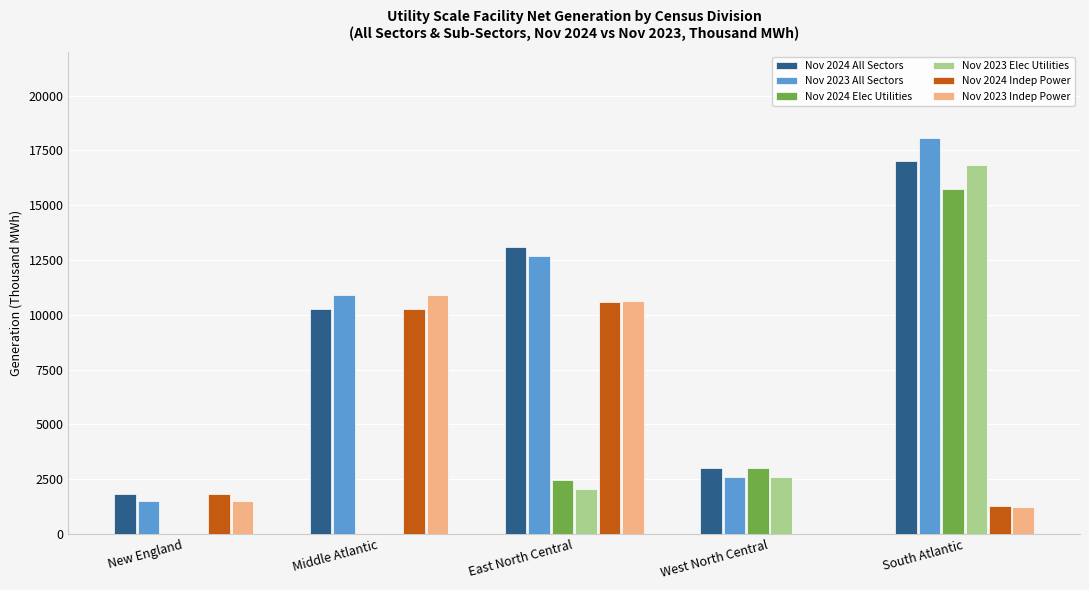

What is the average value of the Nov 2023 All Sectors series?

9157